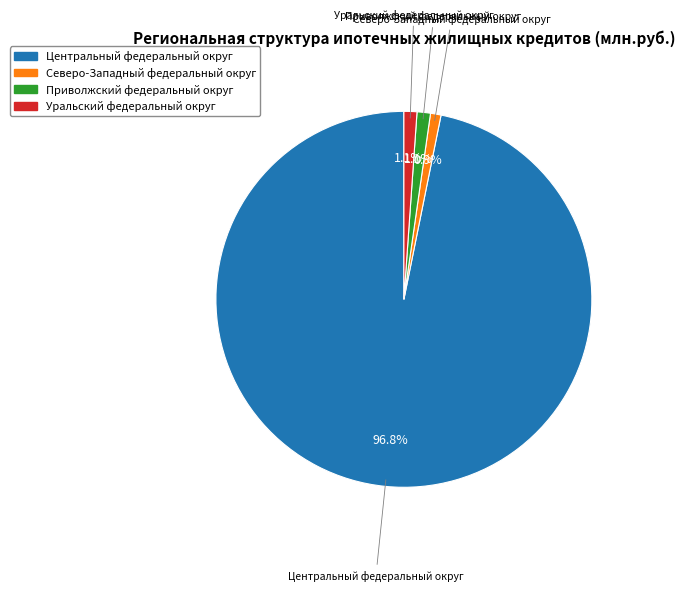

True or false: Уральский федеральный округ accounts for 1% of the total.

True